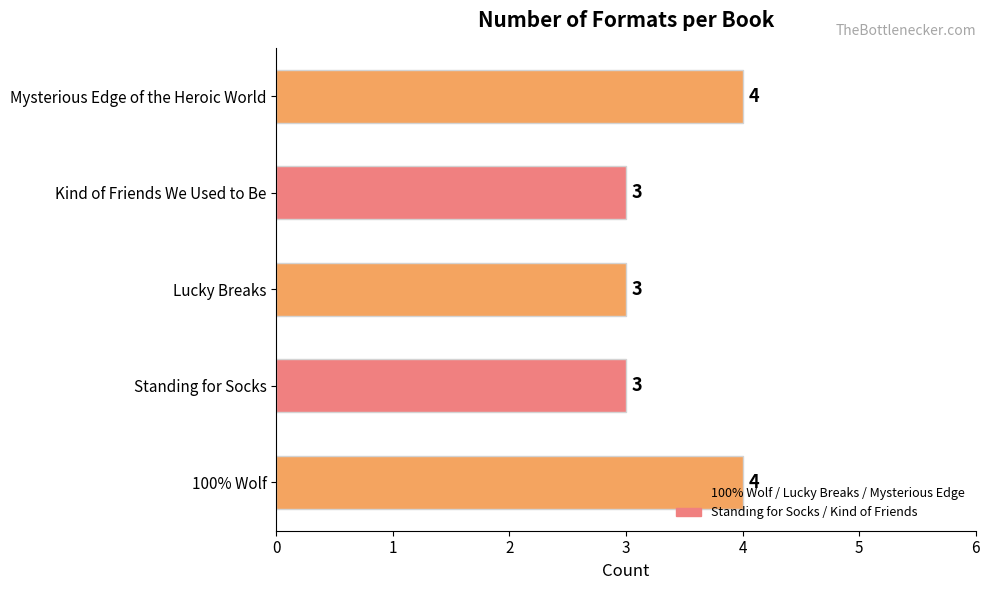

Count the number of categories in the chart.

5